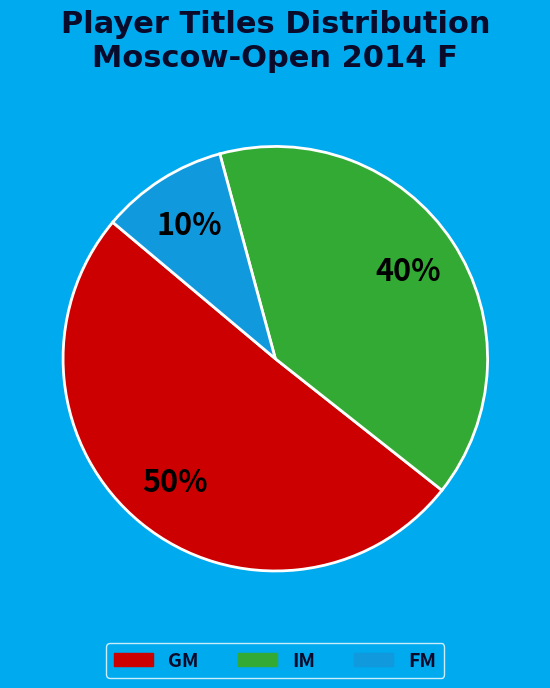

Which slice is the smallest?

FM